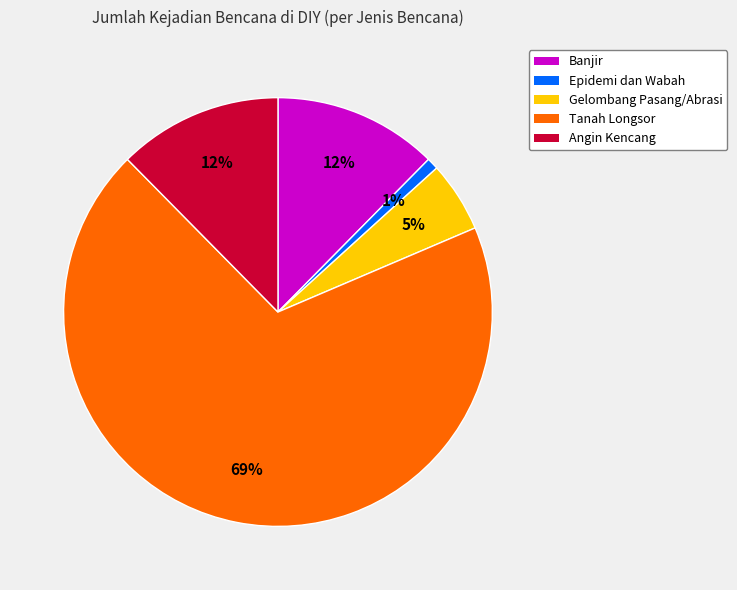

How many segments does this pie chart have?

5